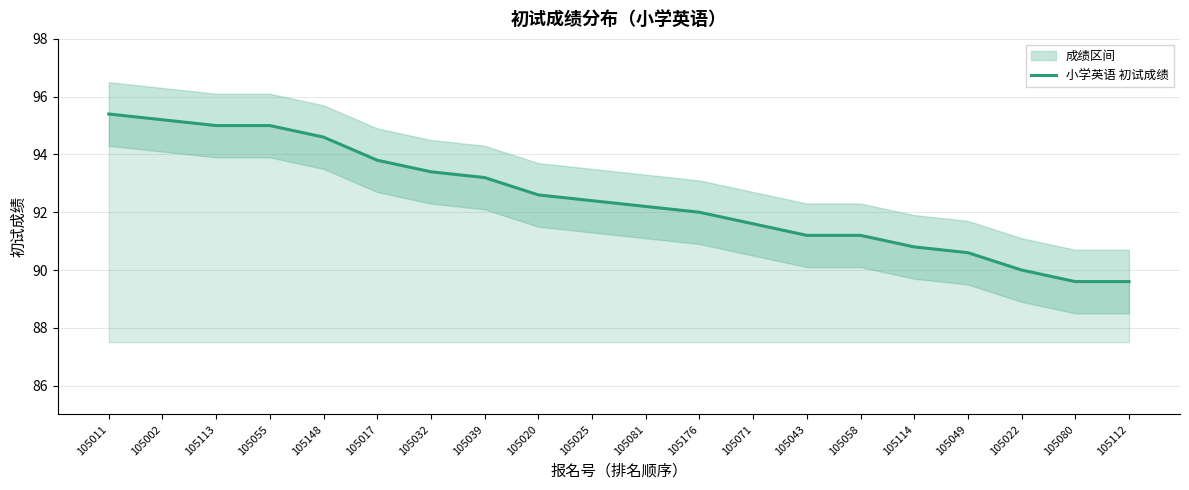

Reading right to left, transcribe all the data shown in this chart.

89.6	89.6	90.0	90.6	90.8	91.2	91.2	91.6	92.0	92.2	92.4	92.6	93.2	93.4	93.8	94.6	95.0	95.0	95.2	95.4